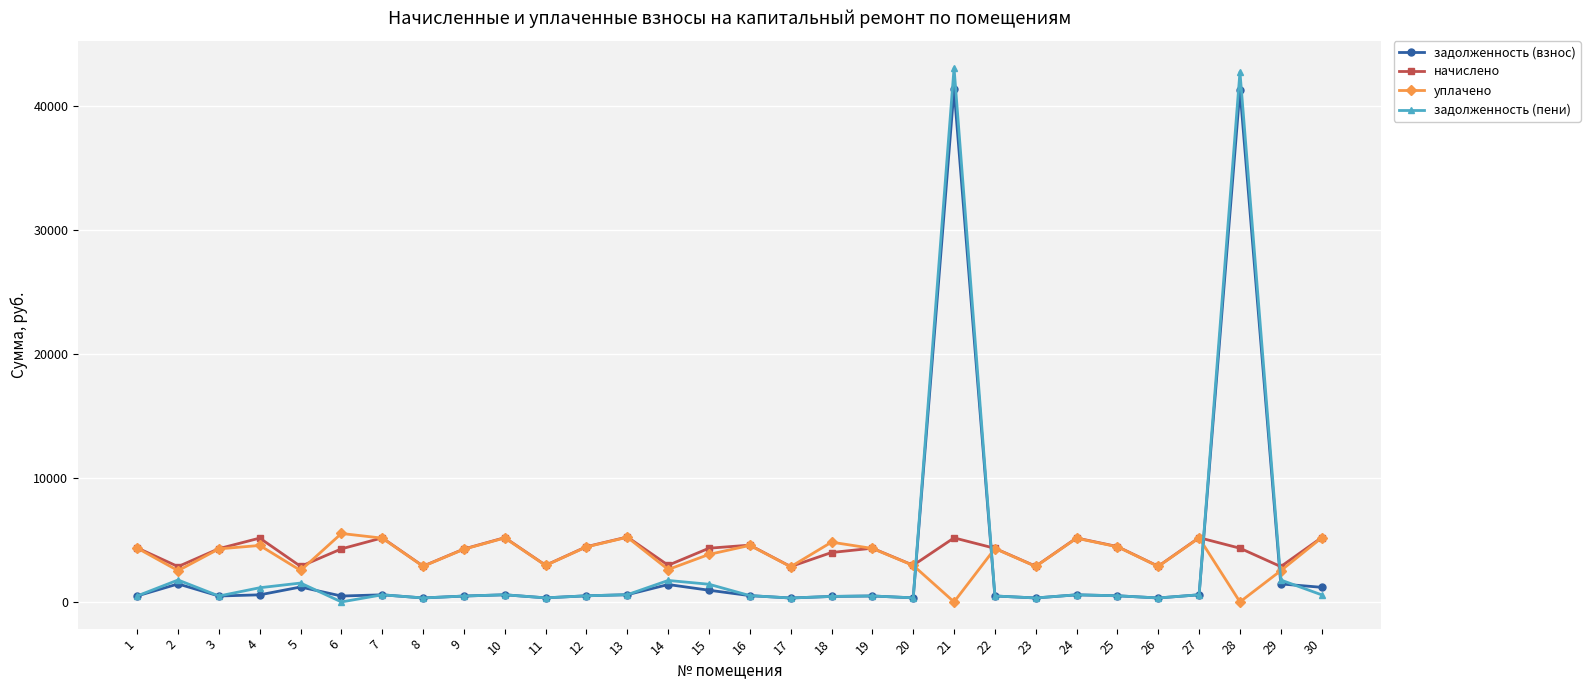

Does the chart have visible grid lines?

Yes